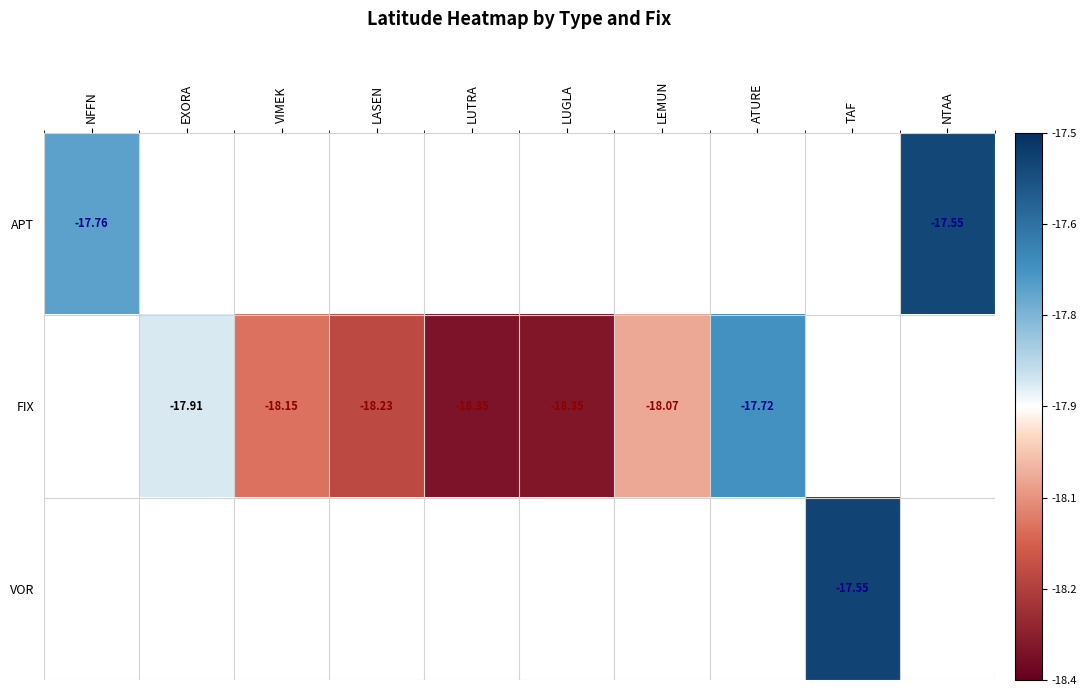

At which label is APT closest to -17?

NTAA